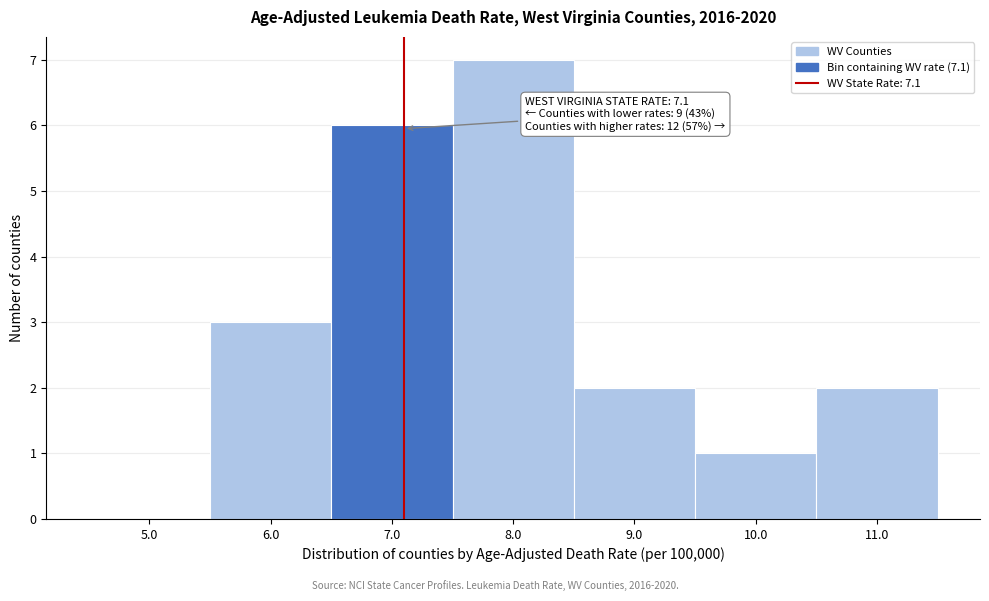

Over which range of the x-axis is the bar tallest?

7.5 to 8.5